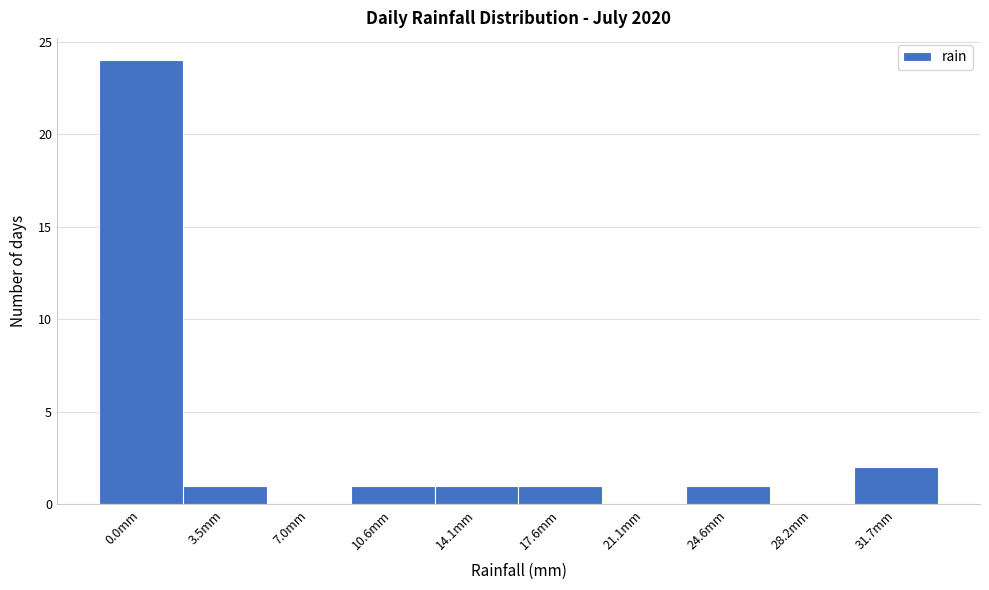

Reading left to right, list all the values displayed in this chart.

0.0mm=24	3.5mm=1	7.0mm=0	10.6mm=1	14.1mm=1	17.6mm=1	21.1mm=0	24.6mm=1	28.2mm=0	31.7mm=2